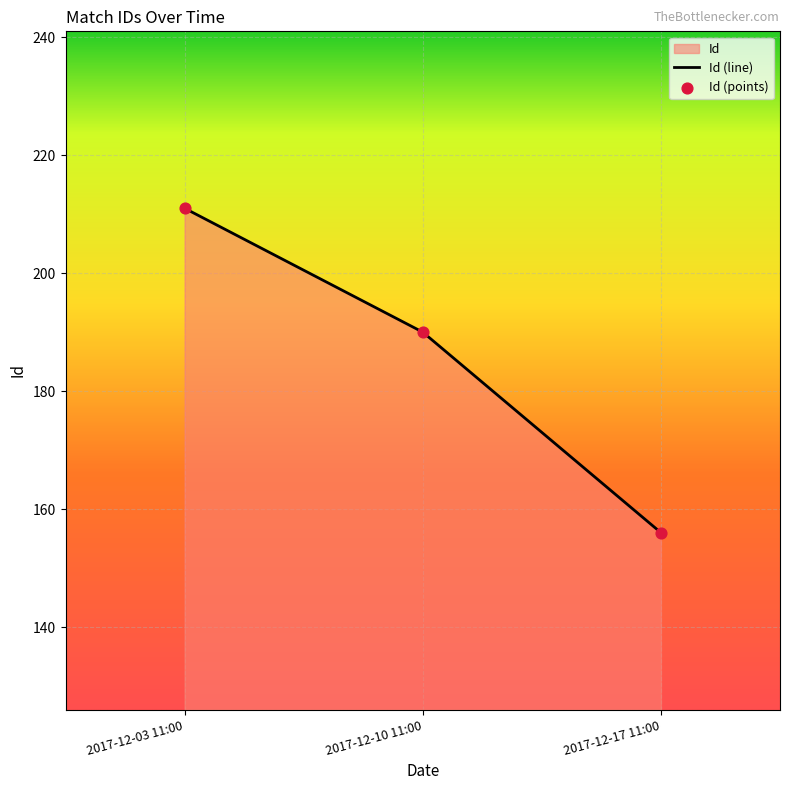

Between 2017-12-10 11:00 and 2017-12-17 11:00, which is larger?

2017-12-10 11:00